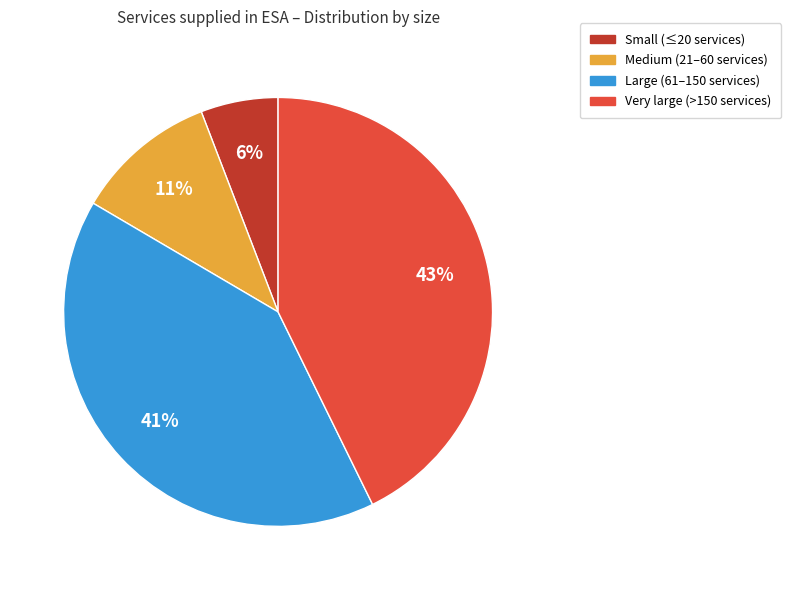

Is there any slice that represents more than half of the pie?

No